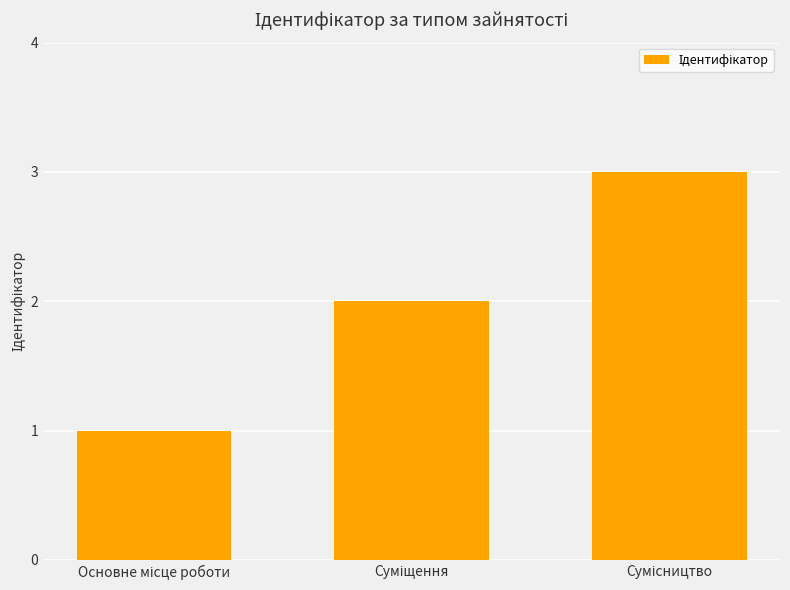

What is the sum of all values?

6